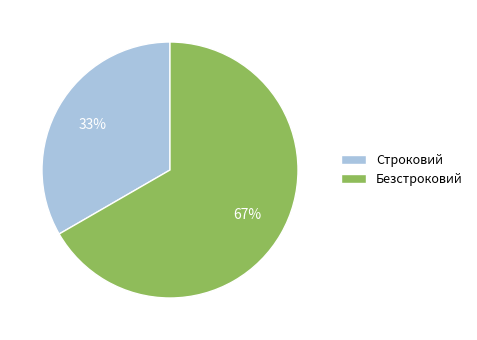

Does Строковий represent more than half of the total?

No